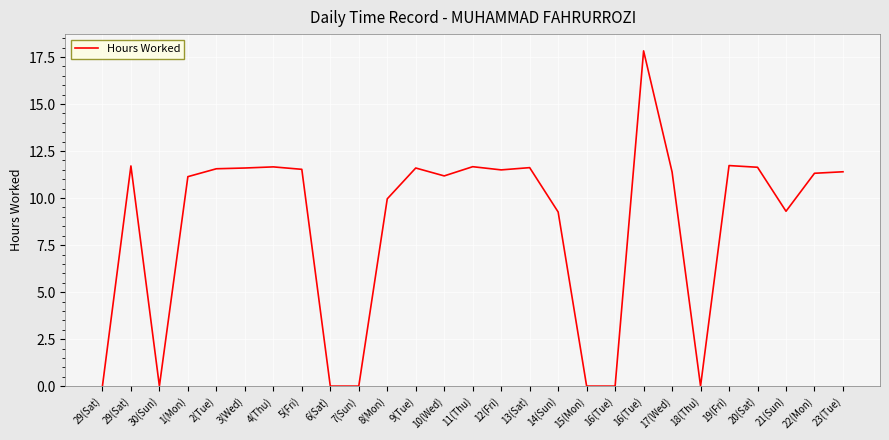

What is the label of the 6th point from the left?

3(Wed)